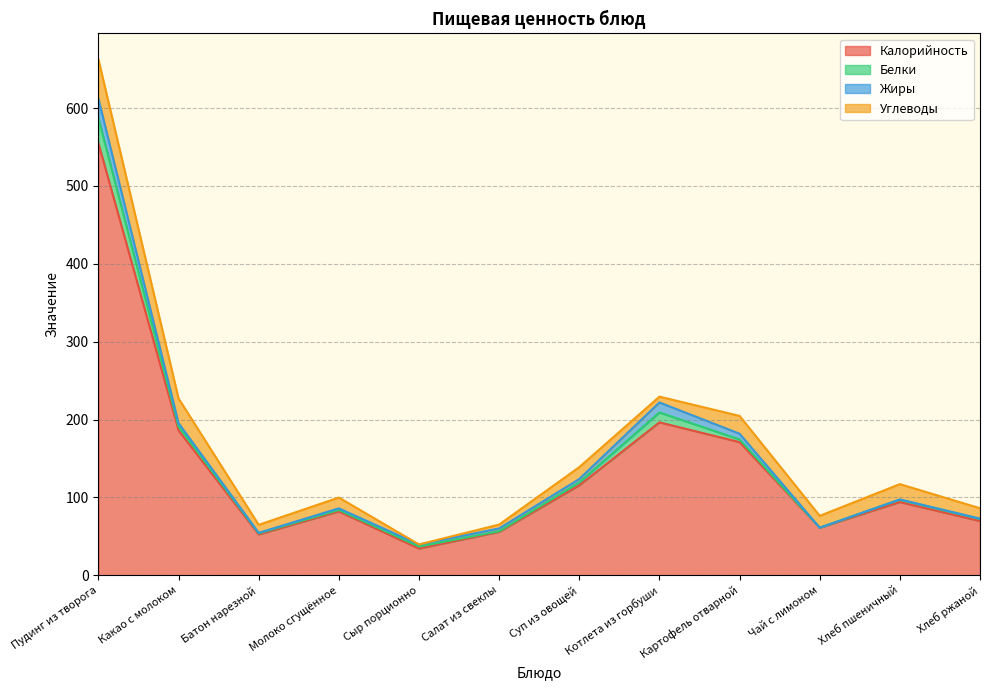

What is the sum of the Жиры values at Какао с молоком and Котлета из горбуши?

17.2